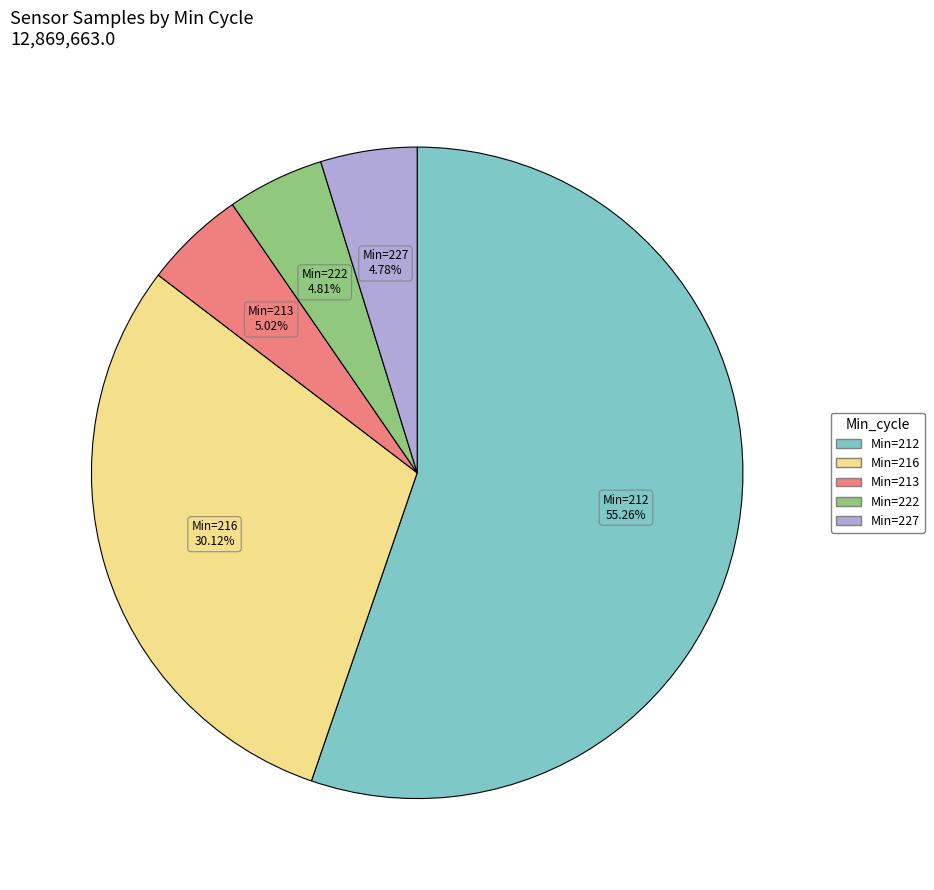

Is there a majority slice in this chart?

Yes